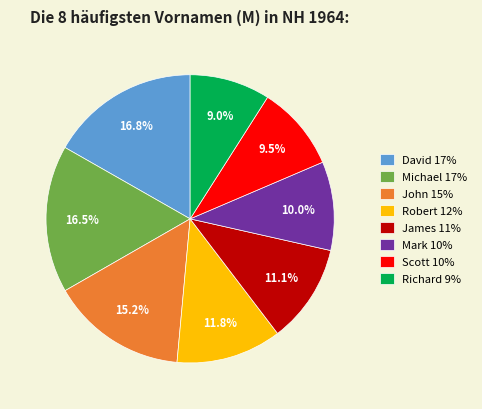

True or false: Mark accounts for 10% of the total.

True